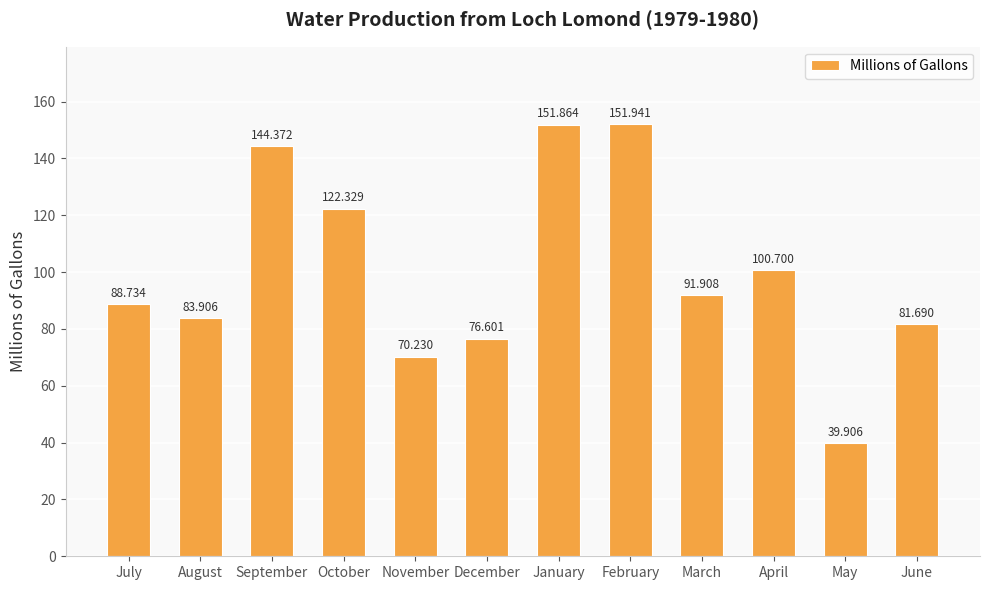

What is the sum of all values?

1204.2